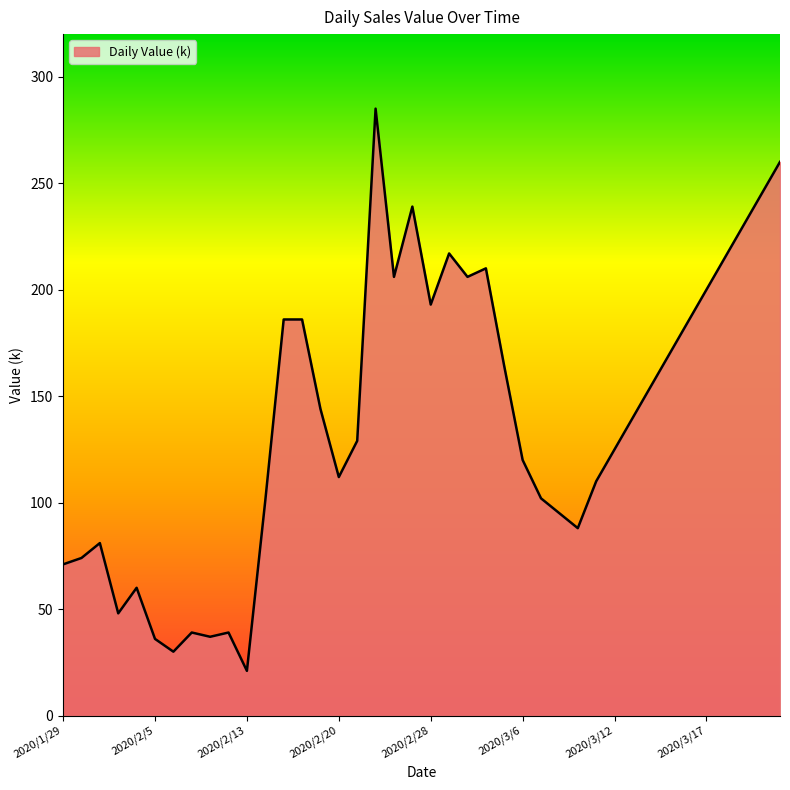

What is the maximum value shown in the chart?

285